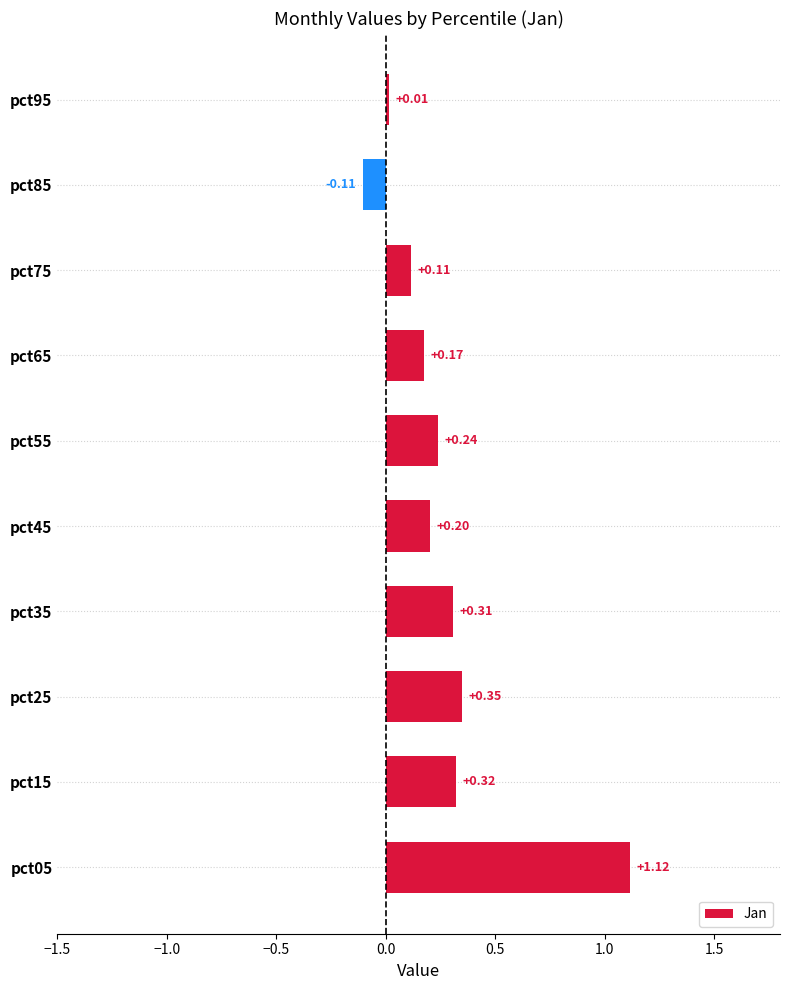

List the labels in order of value, smallest first.

pct85, pct95, pct75, pct65, pct45, pct55, pct35, pct15, pct25, pct05